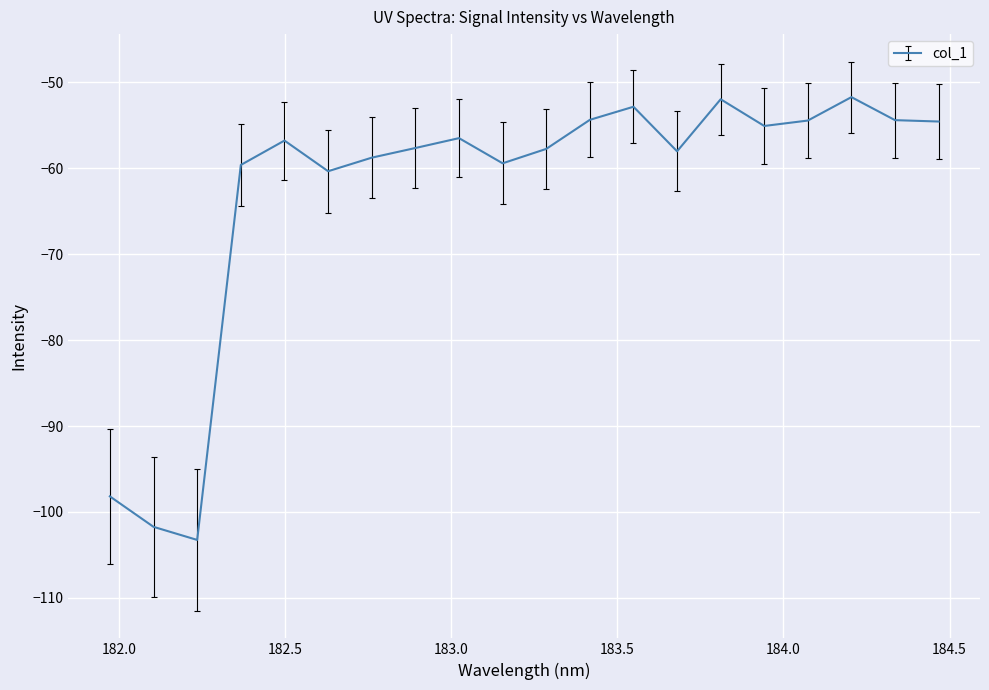

What is the greatest value displayed?

-51.7